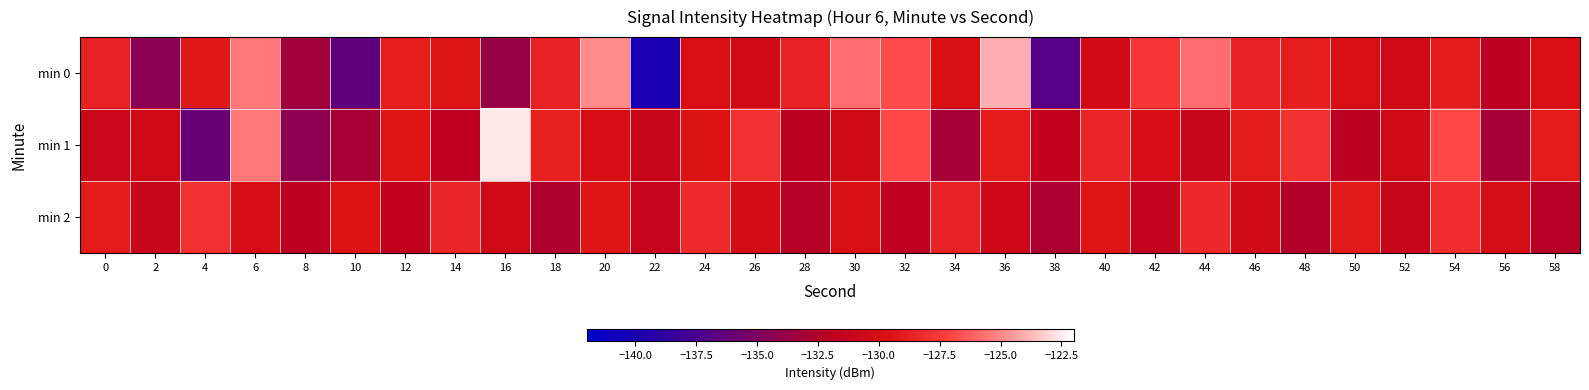

Which series changed the most between 16 and 26?

min 1